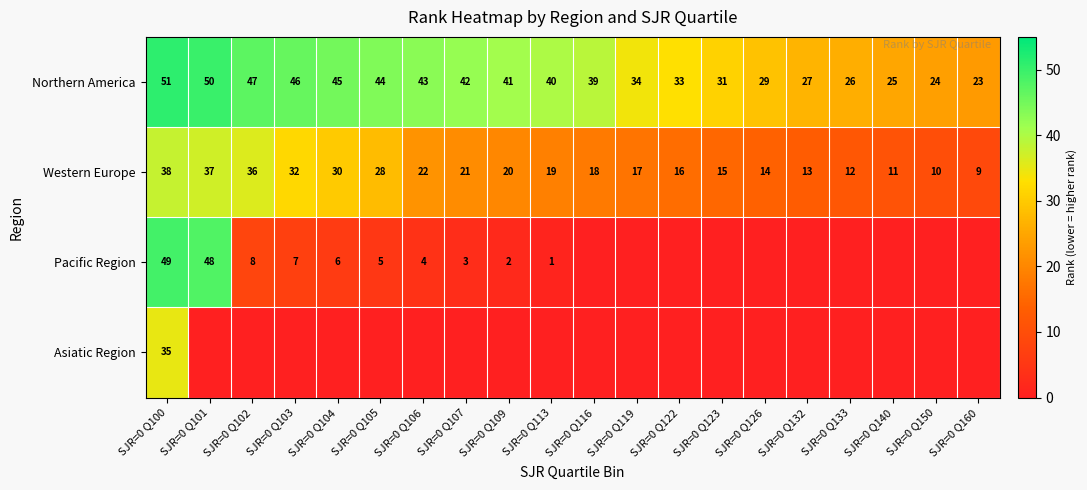

At which label is Northern America closest to 37?

SJR=0 Q116